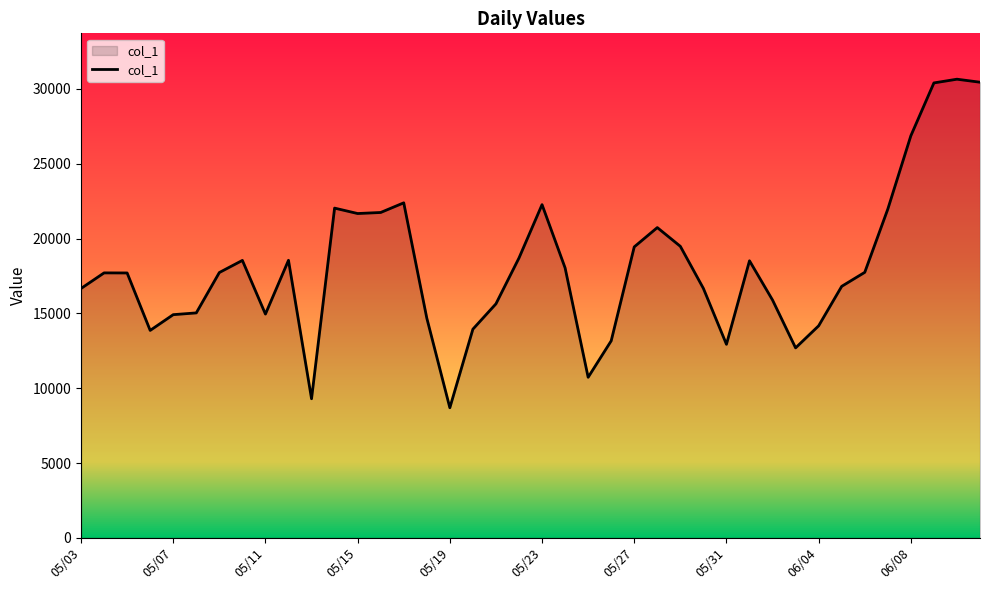

What is the minimum value shown in the chart?

8694